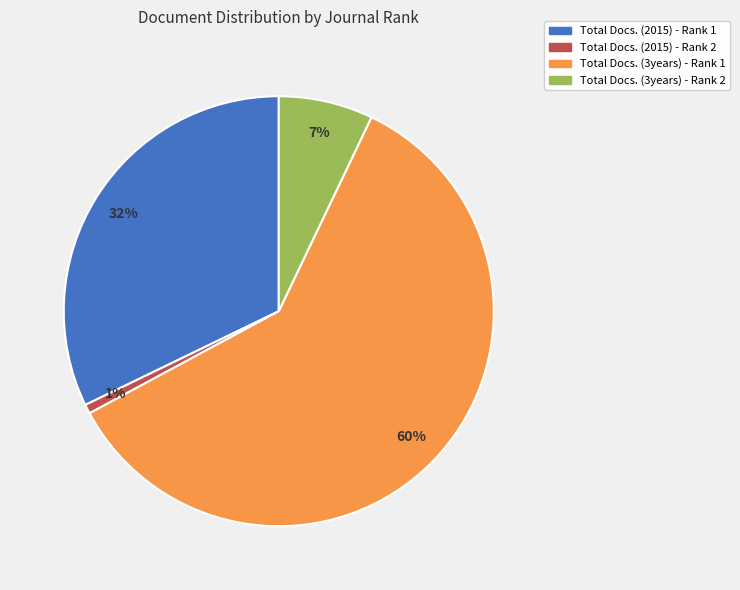

Rank the categories by value from lowest to highest.

Total Docs. (2015) - Rank 2, Total Docs. (3years) - Rank 2, Total Docs. (2015) - Rank 1, Total Docs. (3years) - Rank 1